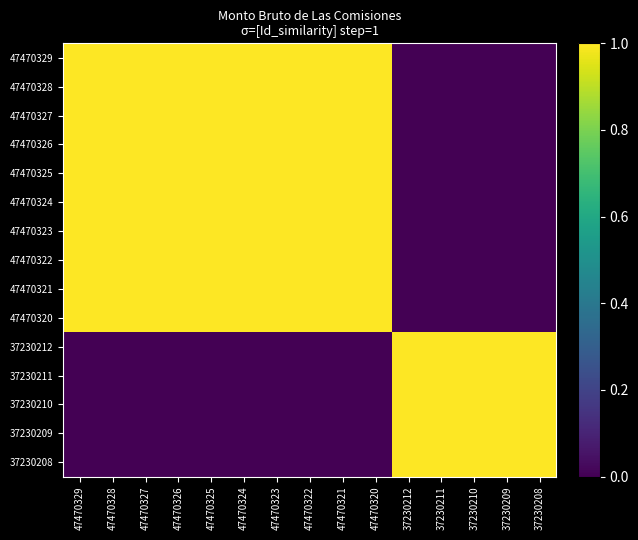

At which category does the chart reach its peak across all series?

47470329